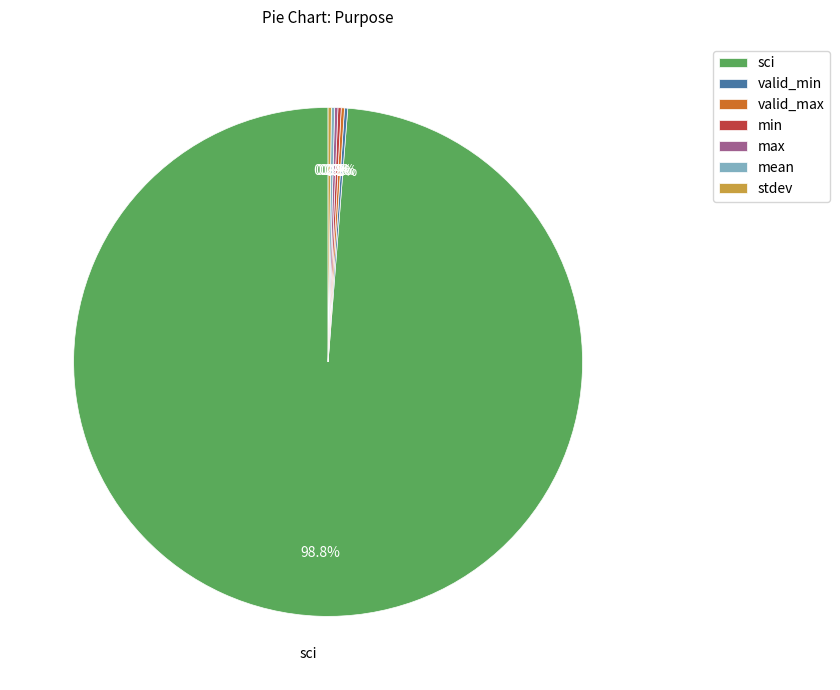

What is the largest slice in the pie chart?

sci